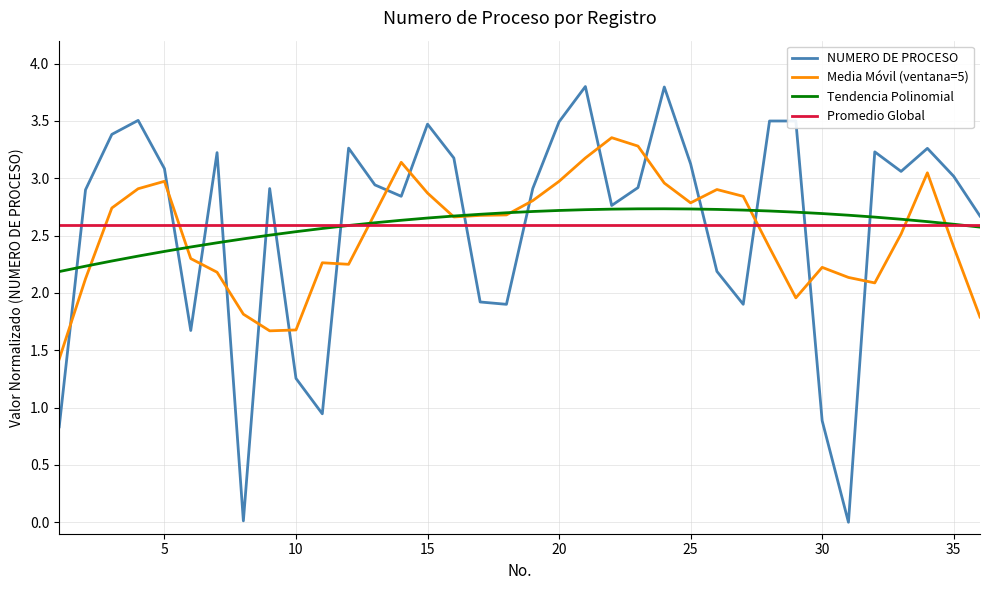

What is the greatest value displayed?

3.8